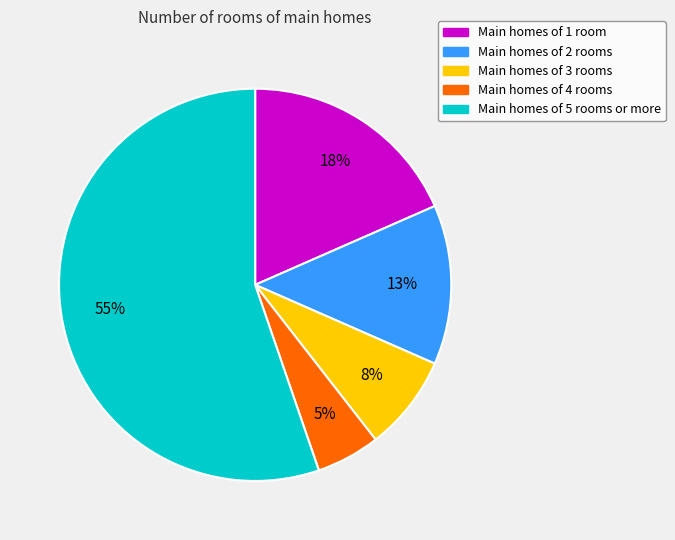

Count the number of slices in the pie.

5